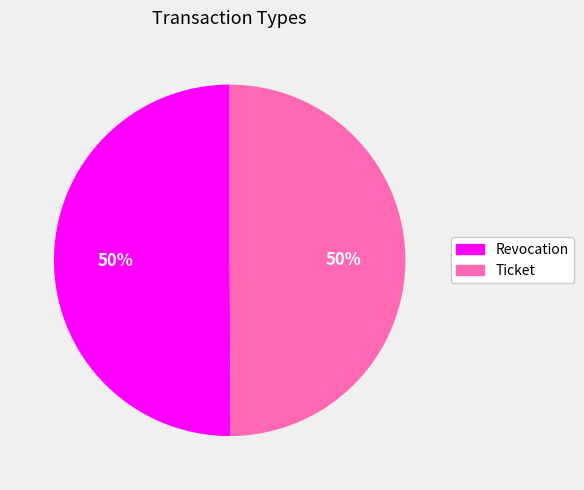

How many slices are in this pie chart?

2